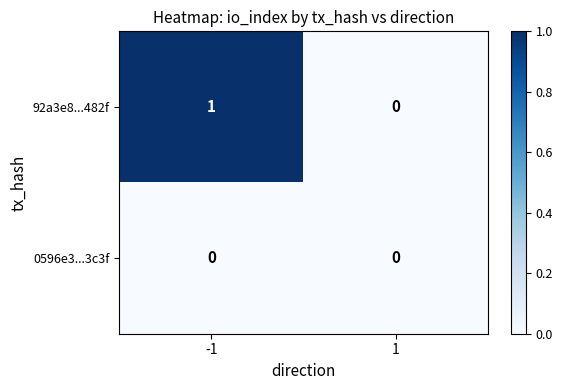

Is the value of 92a3e8...482f at -1 greater than the value of 0596e3...3c3f at 1?

Yes